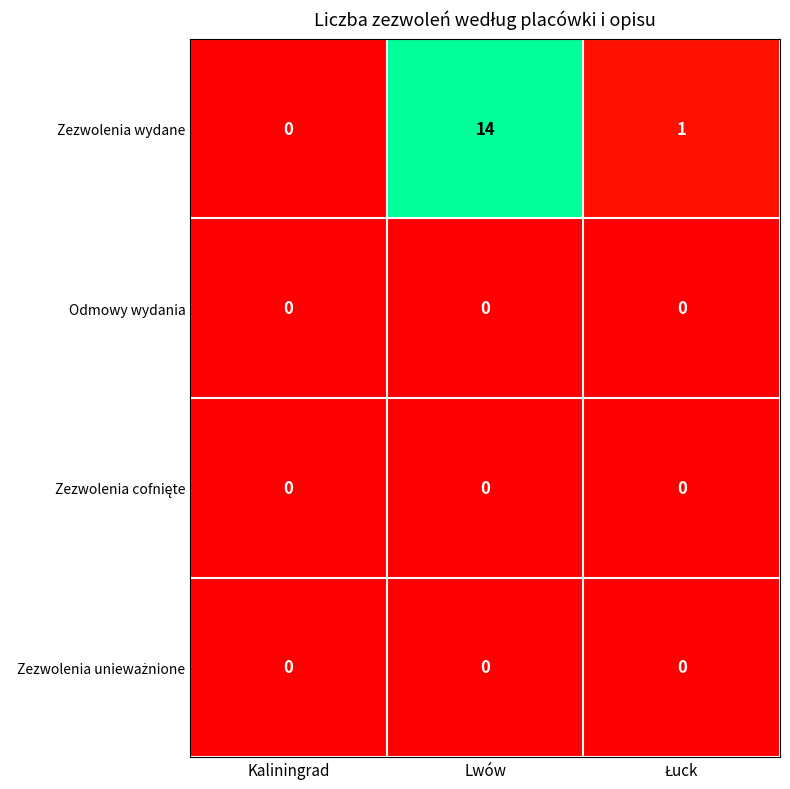

Between Kaliningrad and Lwów, which series saw the biggest shift?

Zezwolenia wydane